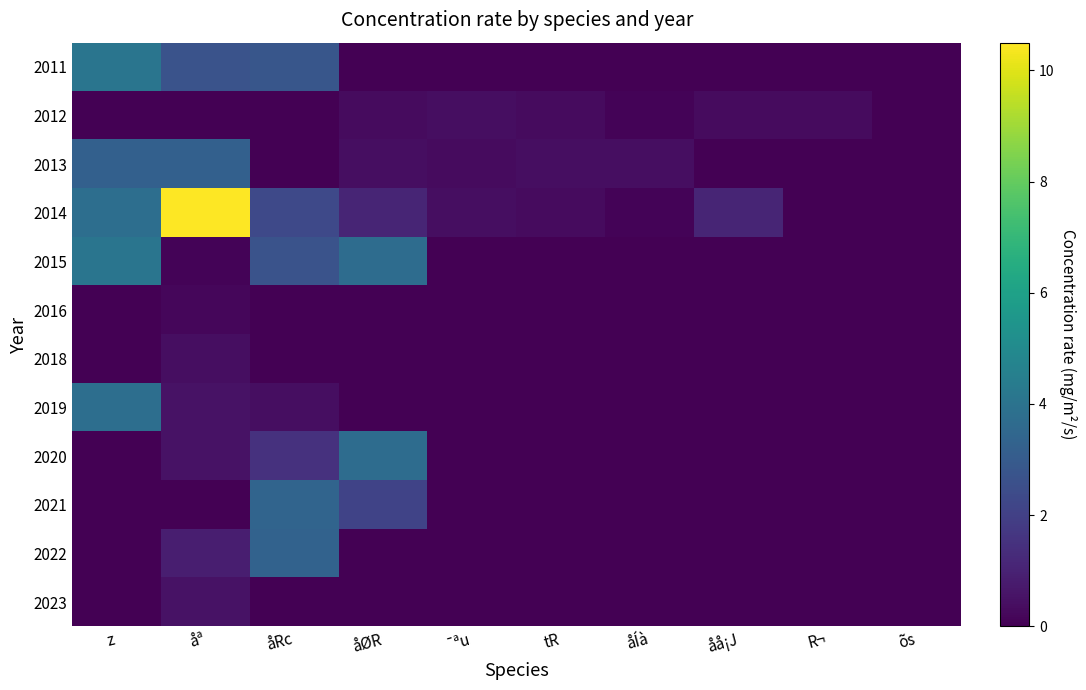

How many categories are shown in the chart?

10